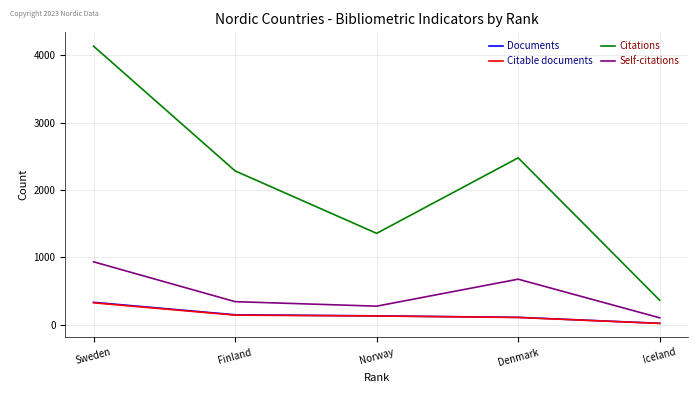

What is the spread (max minus min) of values at Finland?

2143